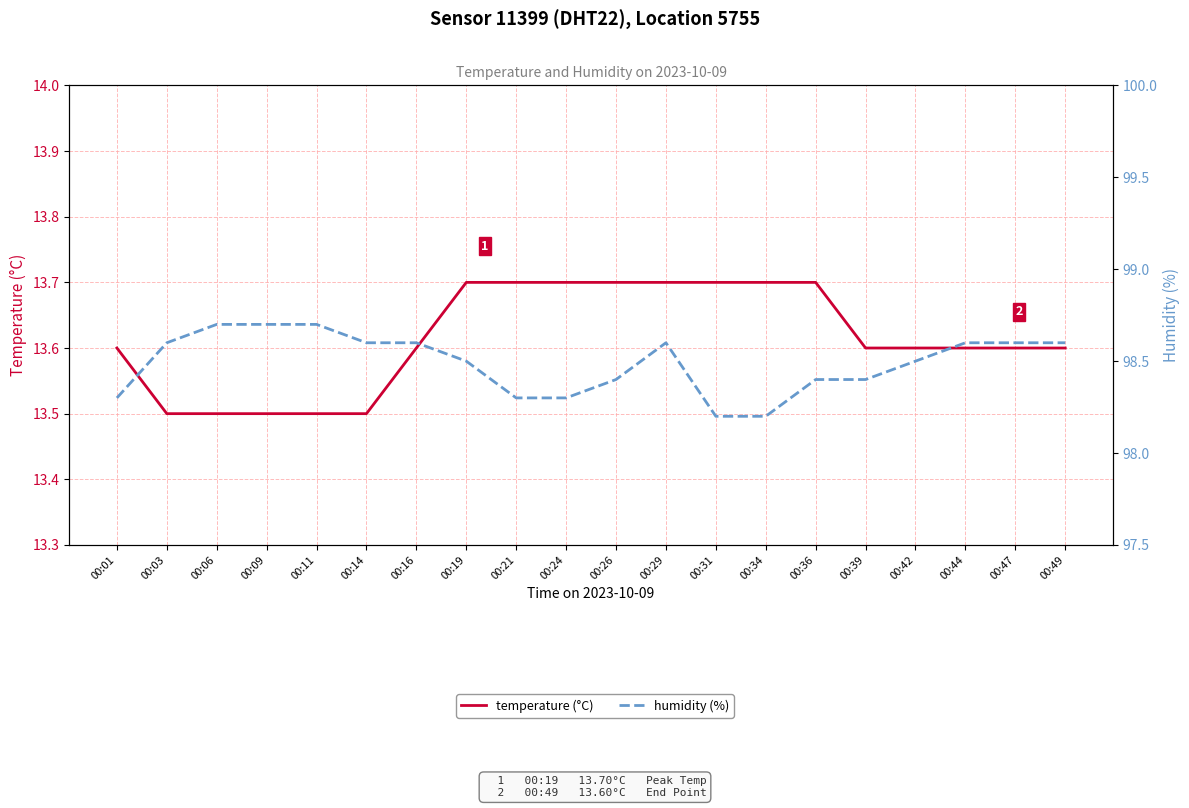

What is the difference between the maximum and minimum values in the humidity (%) series?

0.5